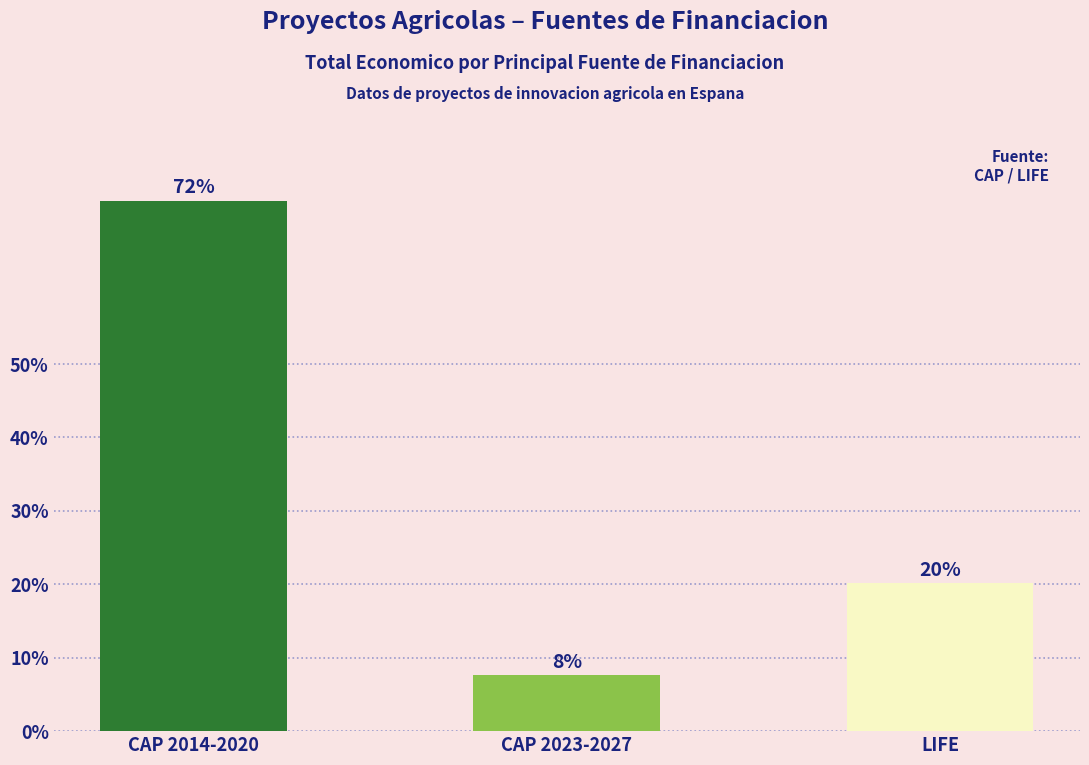

What is the label of the 3rd bar from the right?

CAP 2014-2020